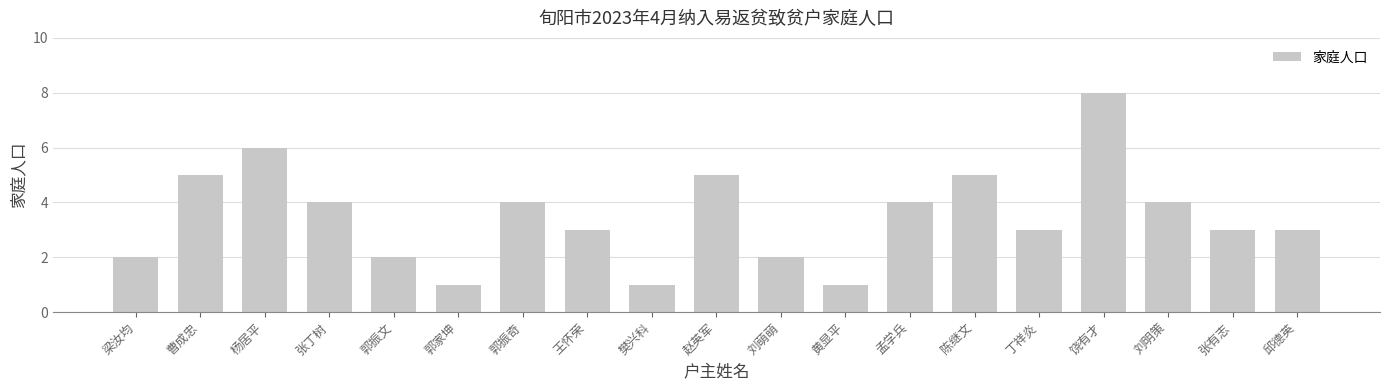

What is the change in value from 王怀荣 to 黄显平?

-2